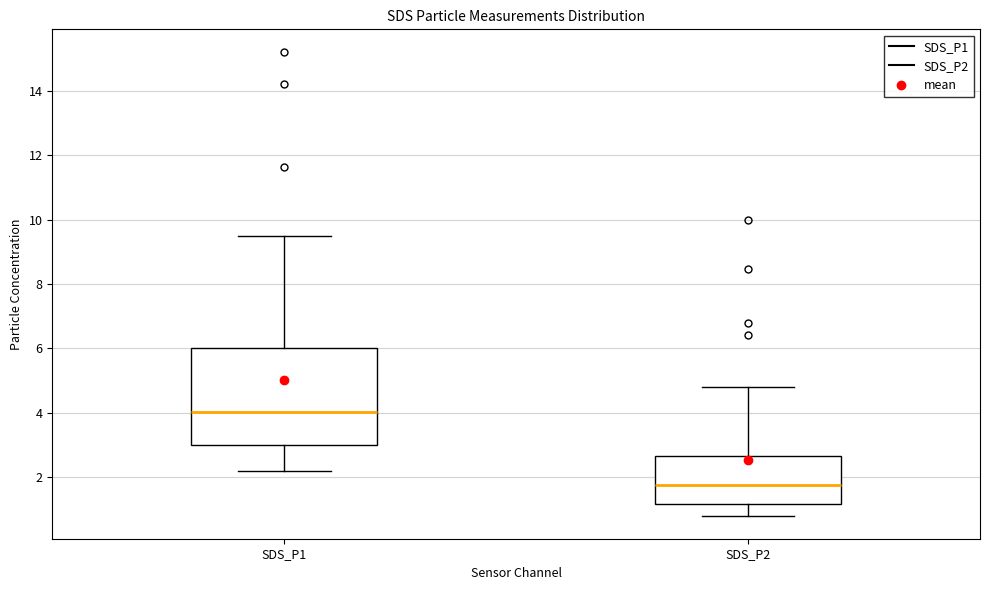

Which box's median line is the highest?

SDS_P1